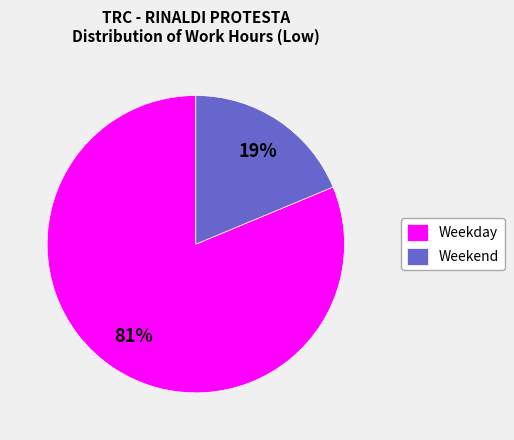

How many segments does this pie chart have?

2